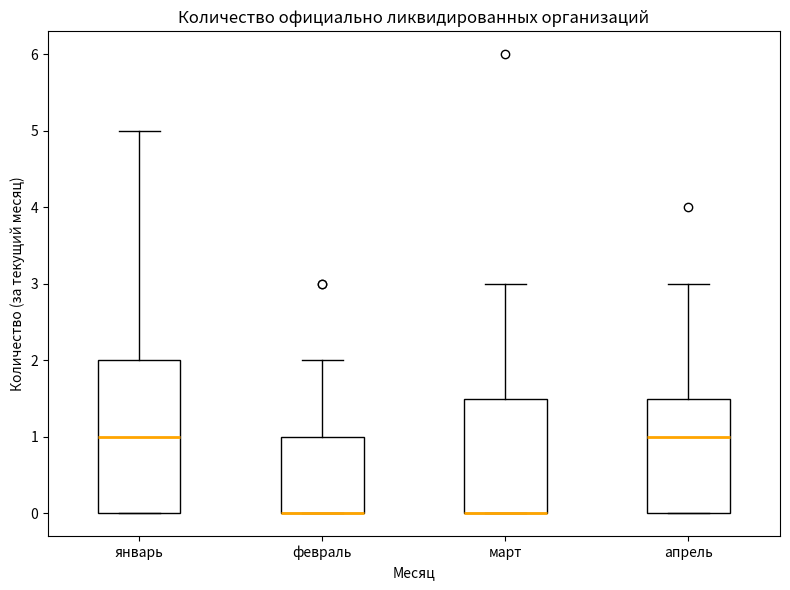

Reading left to right, transcribe this box plot: for each box, give where its median line is, the range the box spans, and where its two whiskers end, as read against the y-axis. The values are not printed on the chart, so give them approximately, as read against the axis.

январь: median 1.0, box 0.0 to 2.0, whiskers 0.0 to 5.0
февраль: median 0.0 (drawn on the box's lower edge), box 0.0 to 1.0, whiskers 0.0 to 2.0
март: median 0.0 (drawn on the box's lower edge), box 0.0 to 1.5, whiskers 0.0 to 3.0
апрель: median 1.0, box 0.0 to 1.5, whiskers 0.0 to 3.0